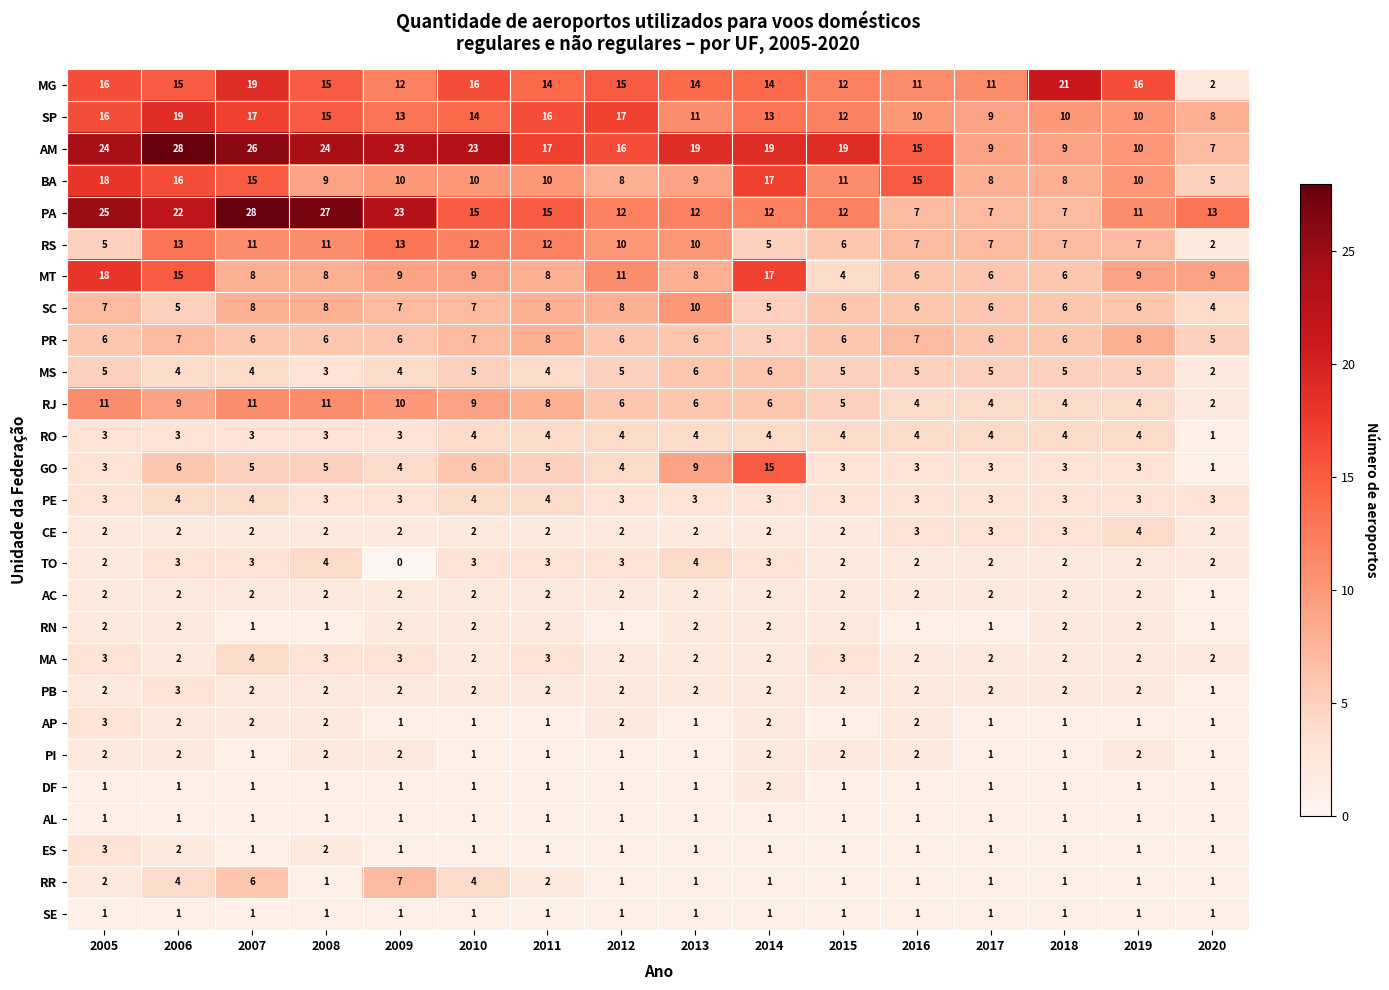

The value of MG at 2012 is 26. True or false?

False